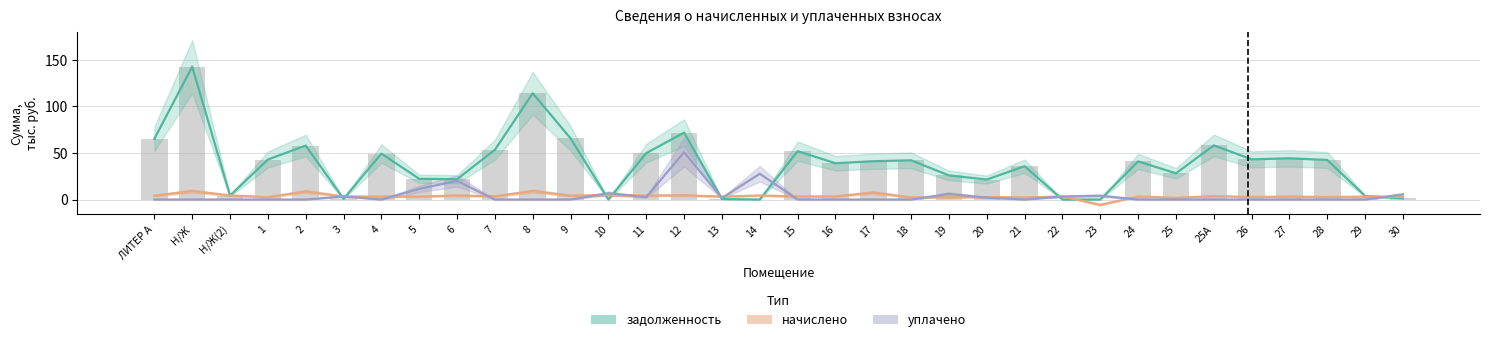

Is it true that the value at 25 is 41.7?

False